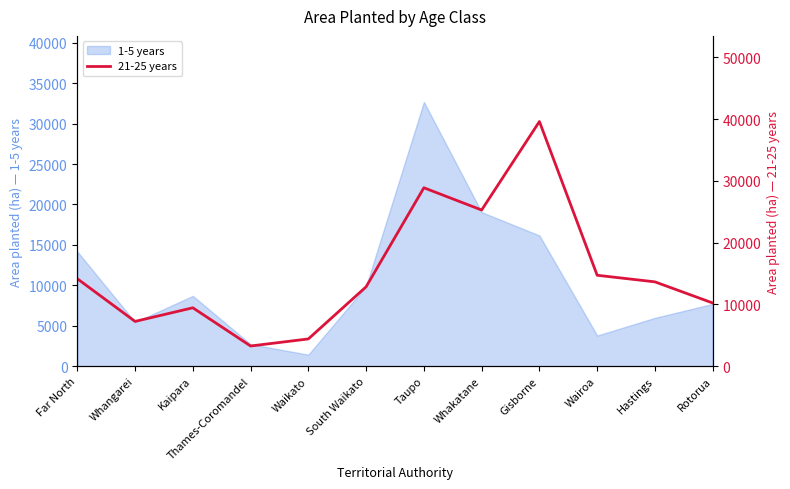

How many lines are shown in the chart?

1